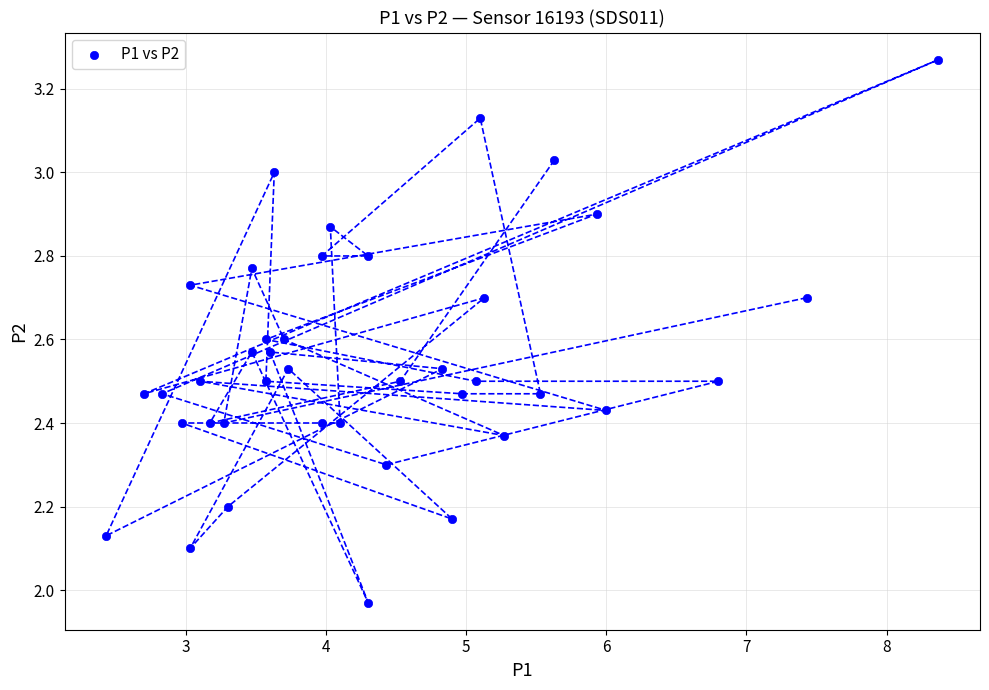

What is the range of X values (max minus min)?

5.9